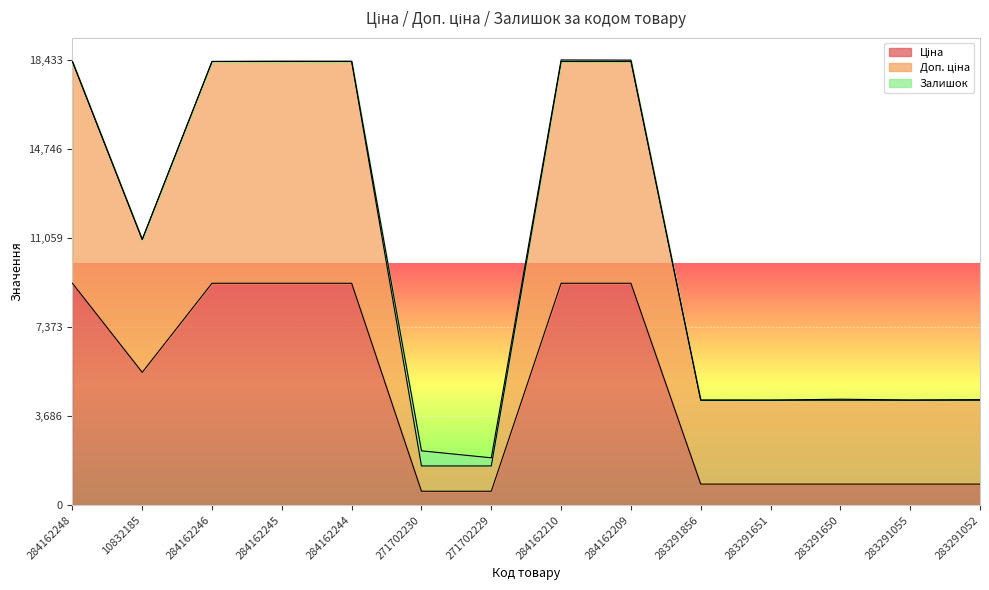

What is the sum of the Ціна values at 283291055 and 284162245?

10053.2